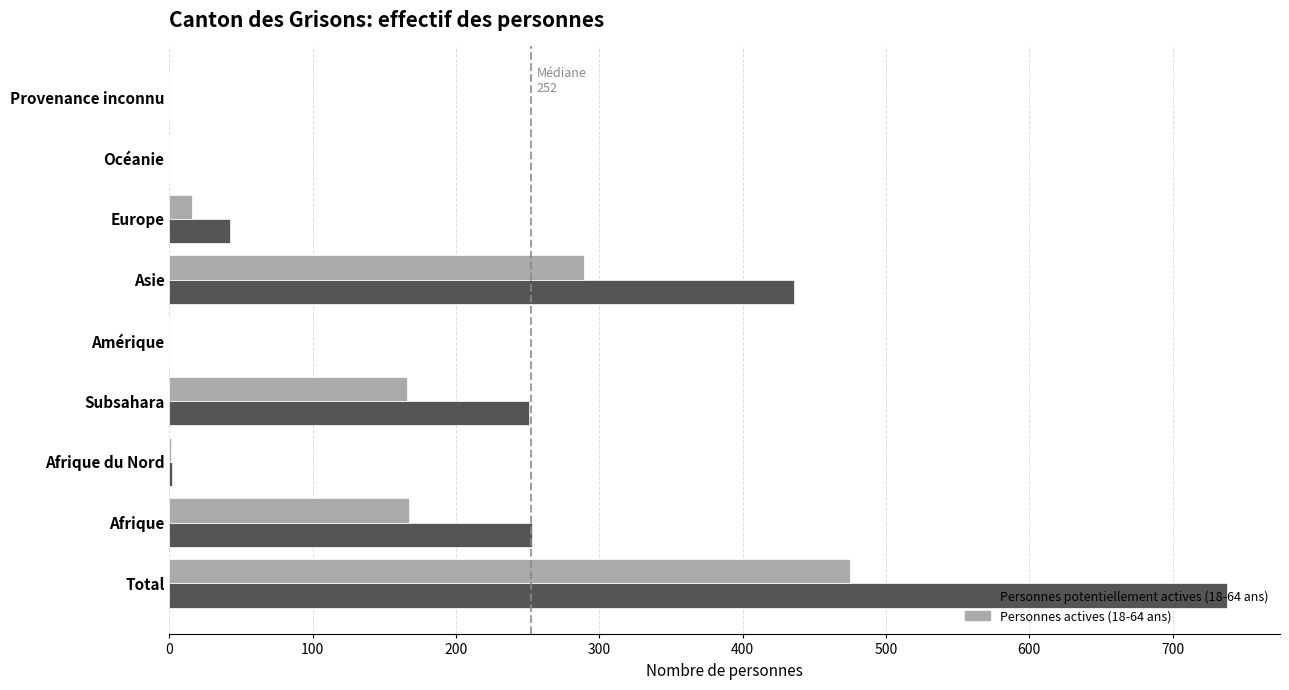

Which series has the largest total across all categories?

Personnes potentiellement actives (18-64 ans)